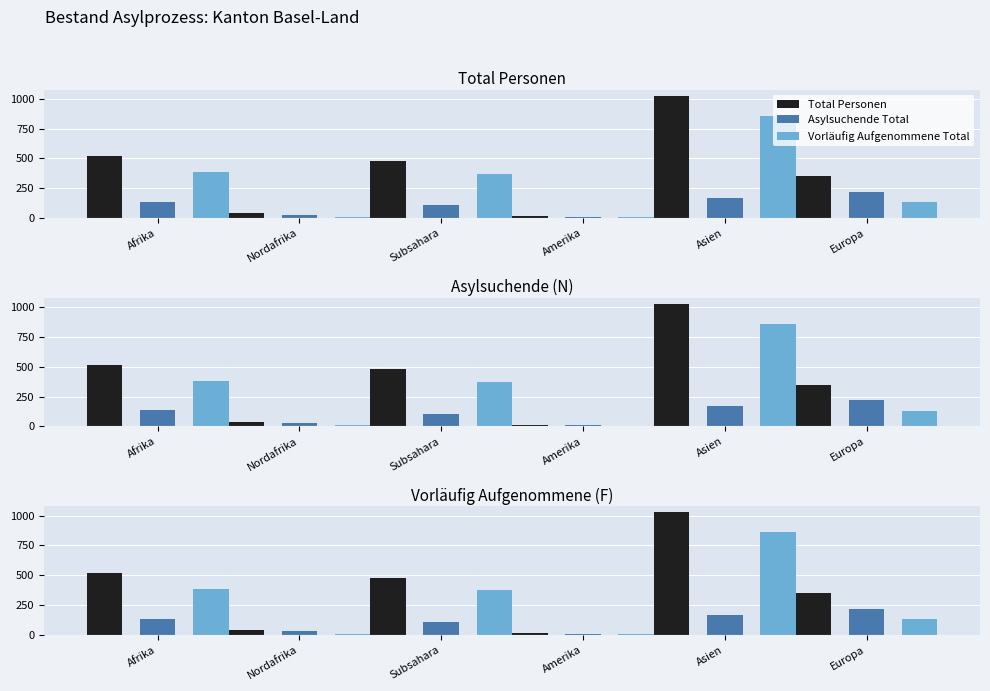

At Asien, list the series in order from smallest to largest.

Asylsuchende Total, Vorläufig Aufgenommene Total, Total Personen